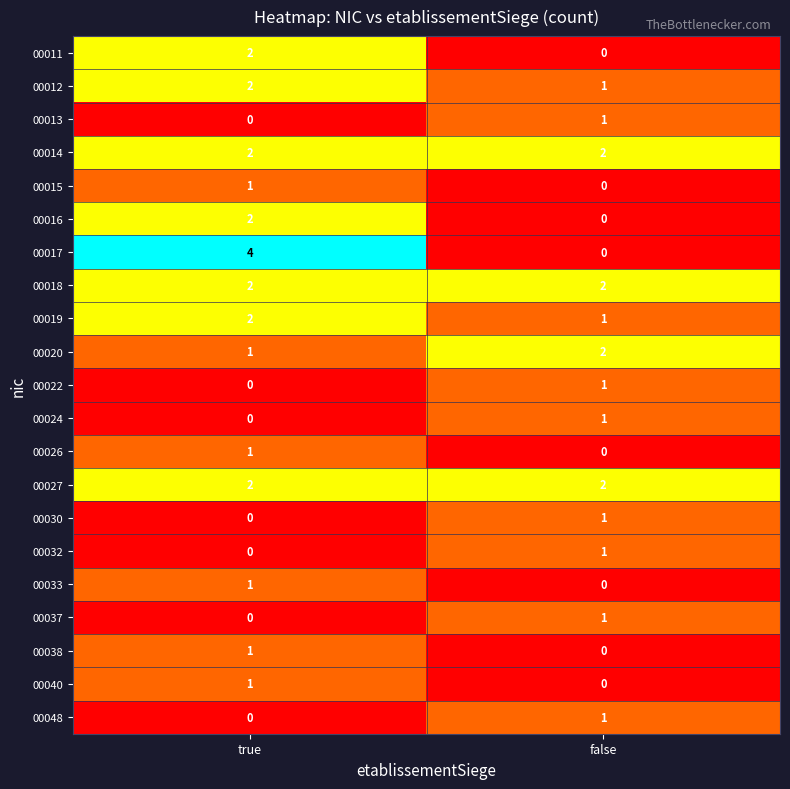

Is it true that 00024 equals 2 at false?

False